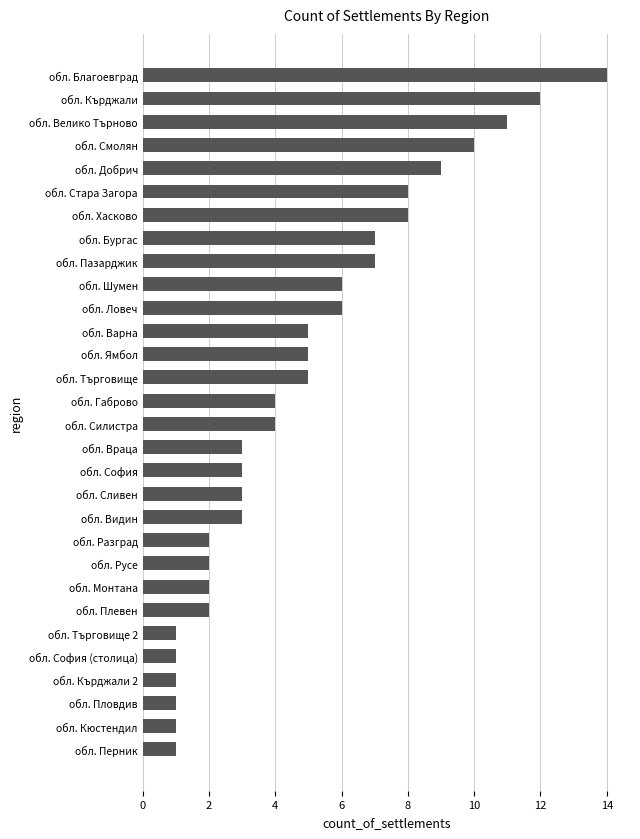

Is it true that the value at обл. Търговище is 5?

True